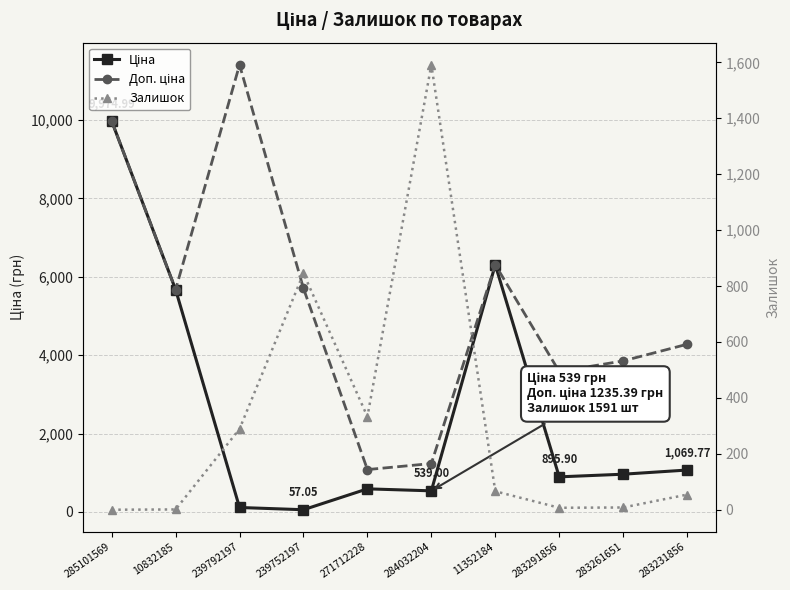

Is this an area chart (filled region under the line)?

No